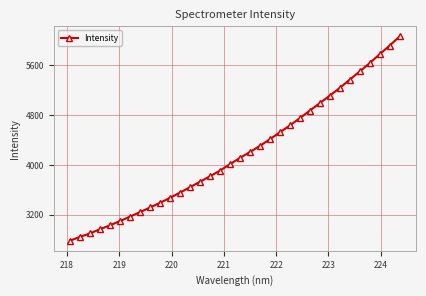

What is the value of the 28th point from the left?

5236.9